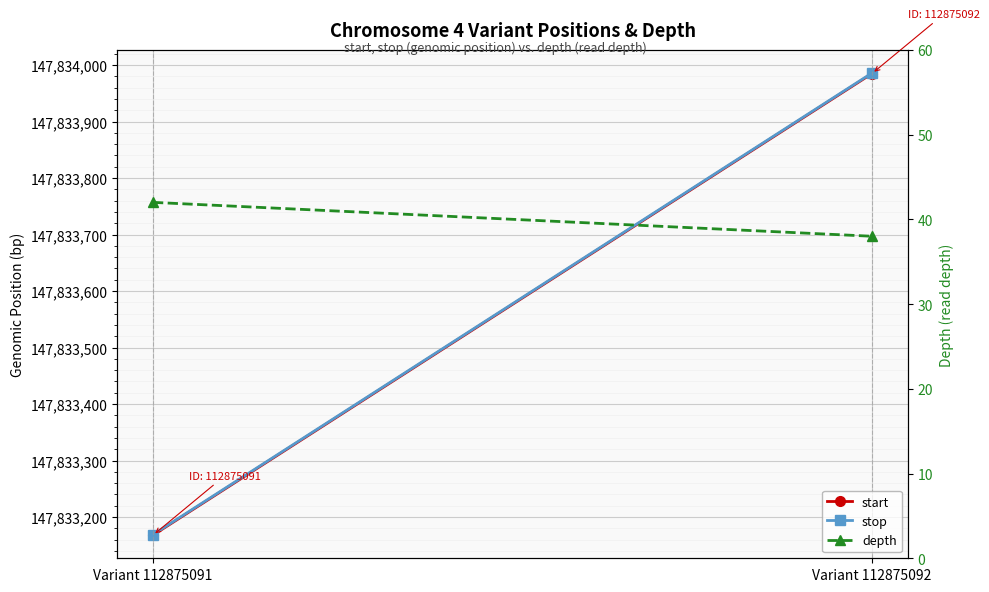

What is the value of the start point at the 2nd from the left?

147833985